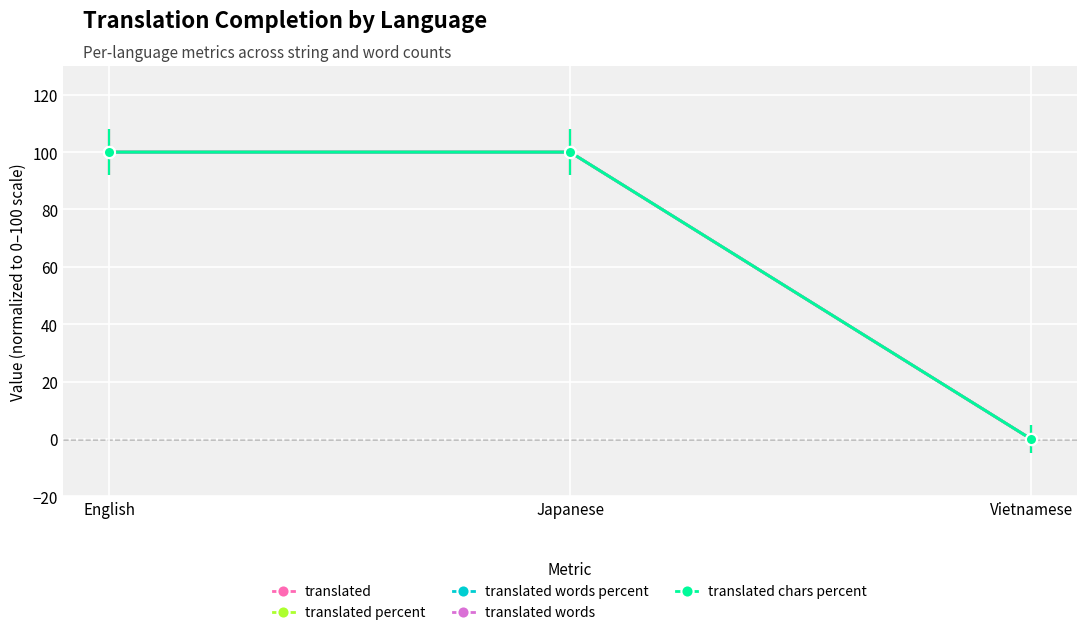

What is the average value of the translated words percent series?

67